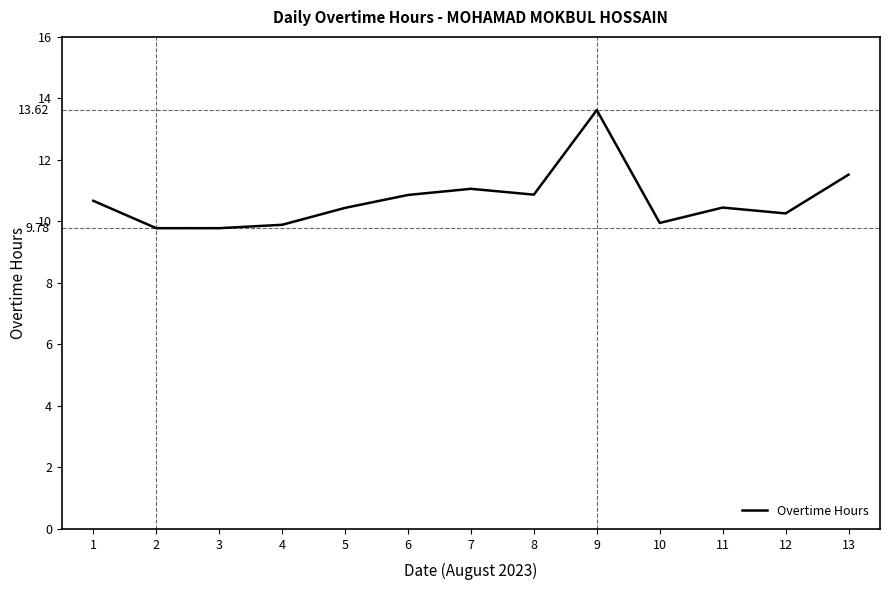

Which has a higher value, 1 or 6?

6